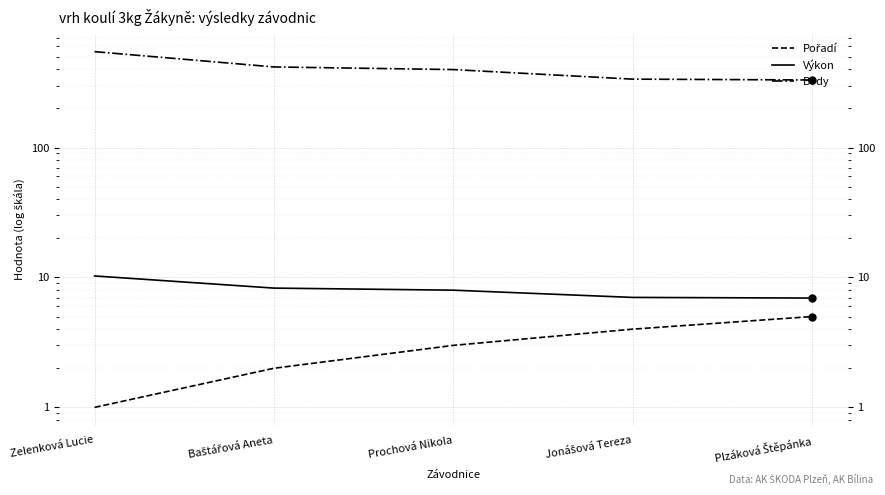

True or false: Výkon and Body cross at least once.

False